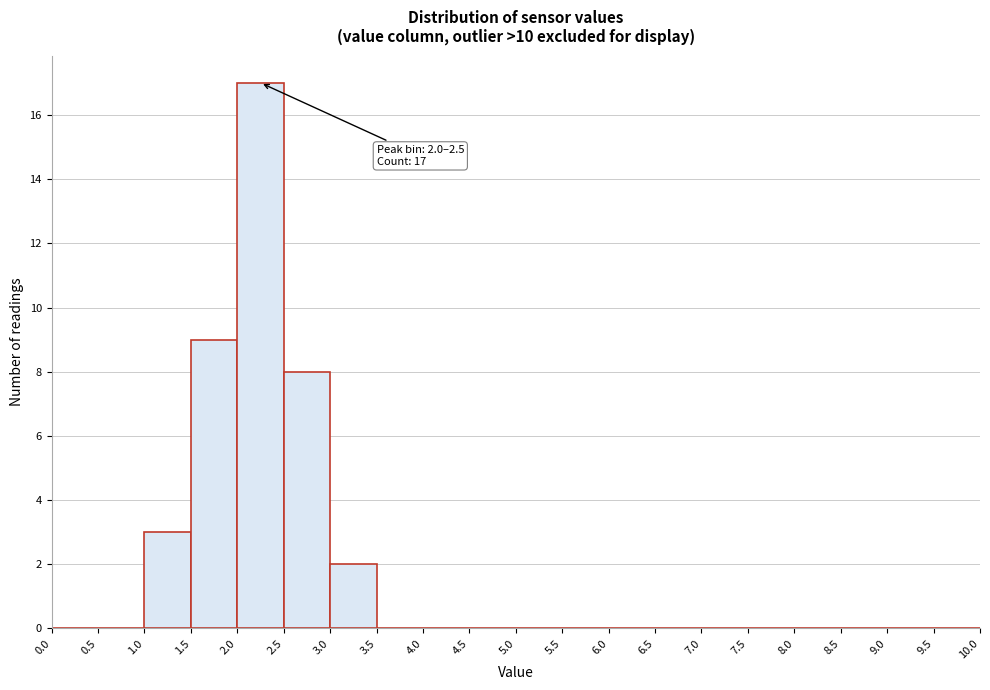

Over which range of the x-axis is the bar tallest?

2.0 to 2.5